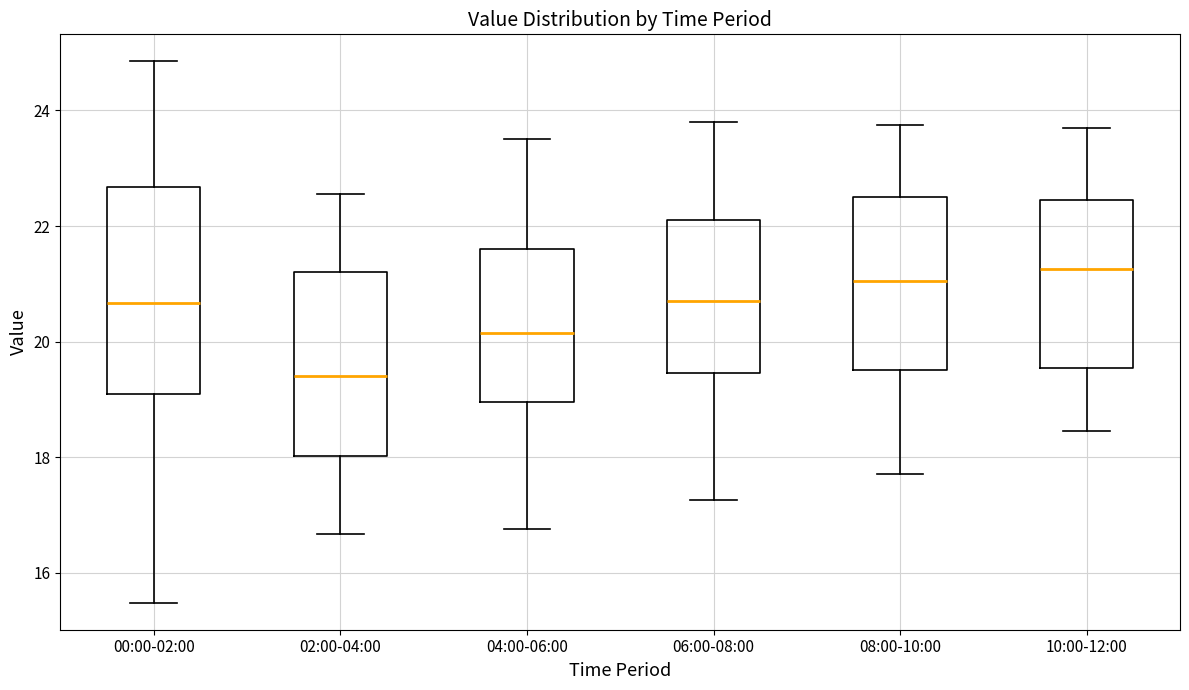

Comparing the boxes themselves (not the whiskers), which one is the tallest?

00:00-02:00